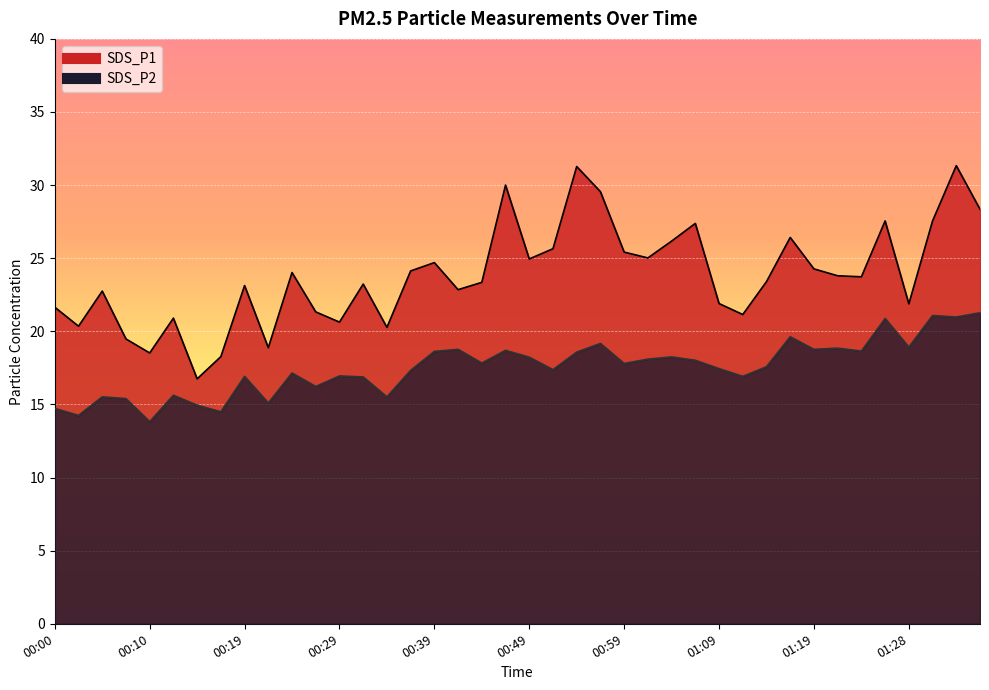

List the labels in order of SDS_P1 value, largest first.

01:33, 00:54, 00:46, 00:56, 01:36, 01:26, 01:31, 01:06, 01:16, 01:04, 00:51, 00:59, 01:01, 00:49, 00:39, 01:19, 00:37, 00:24, 01:21, 01:23, 01:14, 00:44, 00:32, 00:19, 00:42, 00:05, 01:09, 01:28, 00:00, 00:27, 01:11, 00:12, 00:29, 00:02, 00:34, 00:07, 00:22, 00:10, 00:17, 00:15